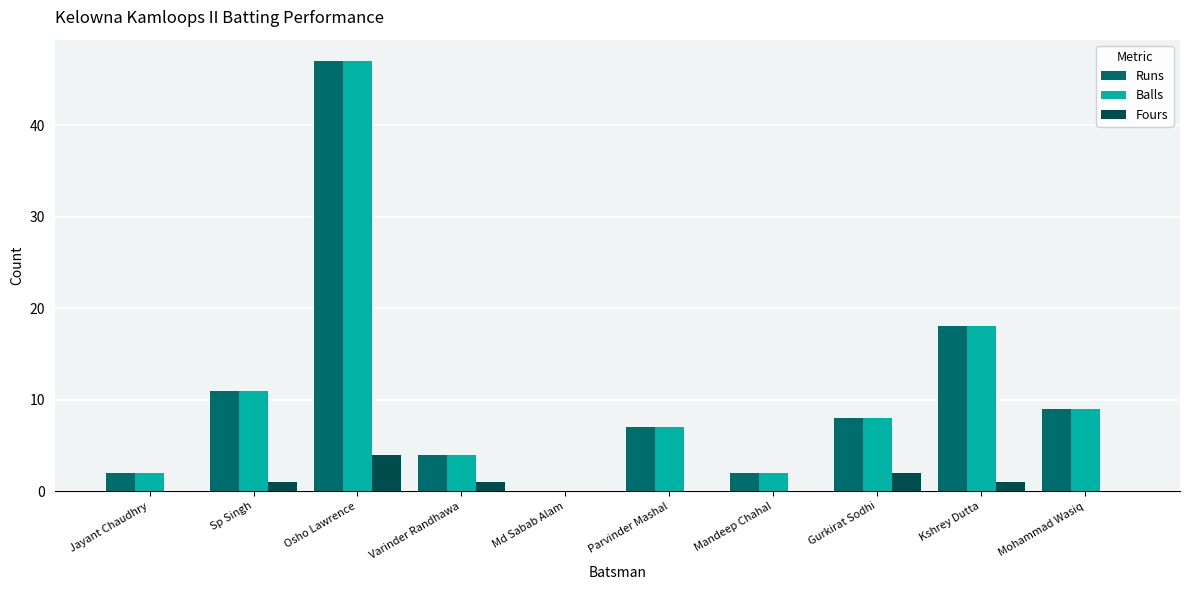

Is the value of Runs at Parvinder Mashal greater than the value of Balls at Jayant Chaudhry?

Yes